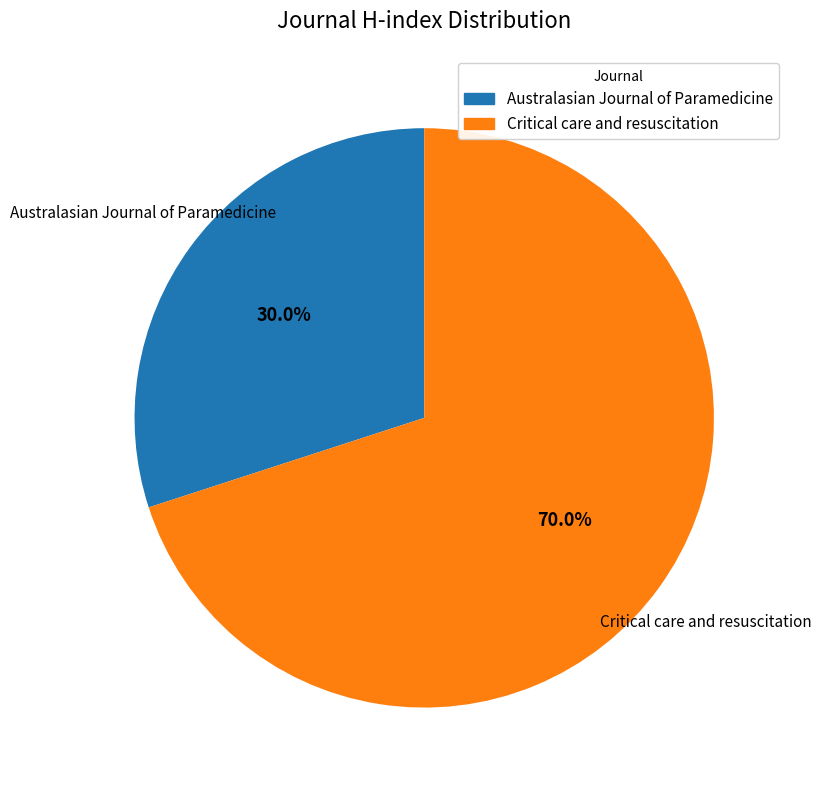

The Critical care and resuscitation slice represents 70% of the pie. True or false?

True